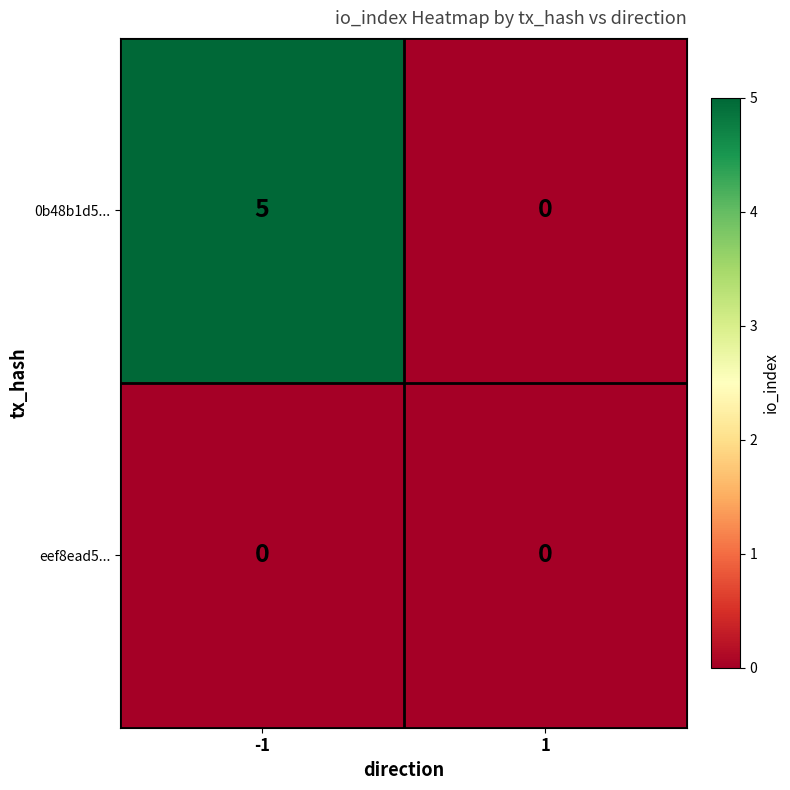

At which category is the sum across all series the highest?

-1